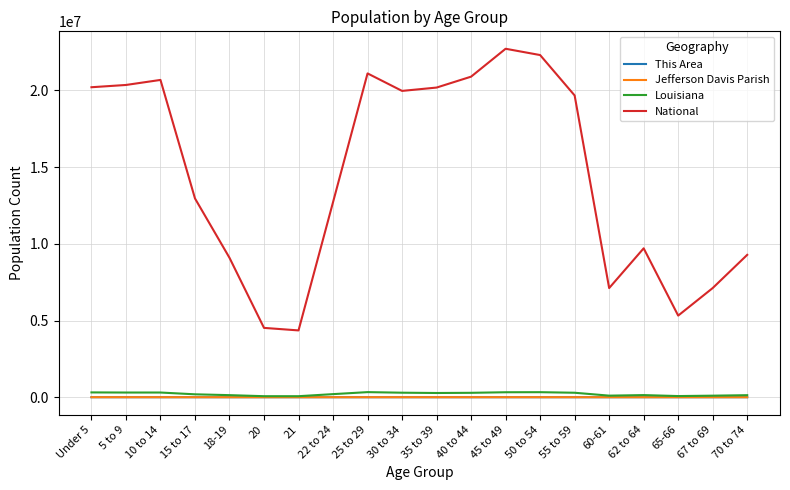

Which category has the highest value across all series?

45 to 49